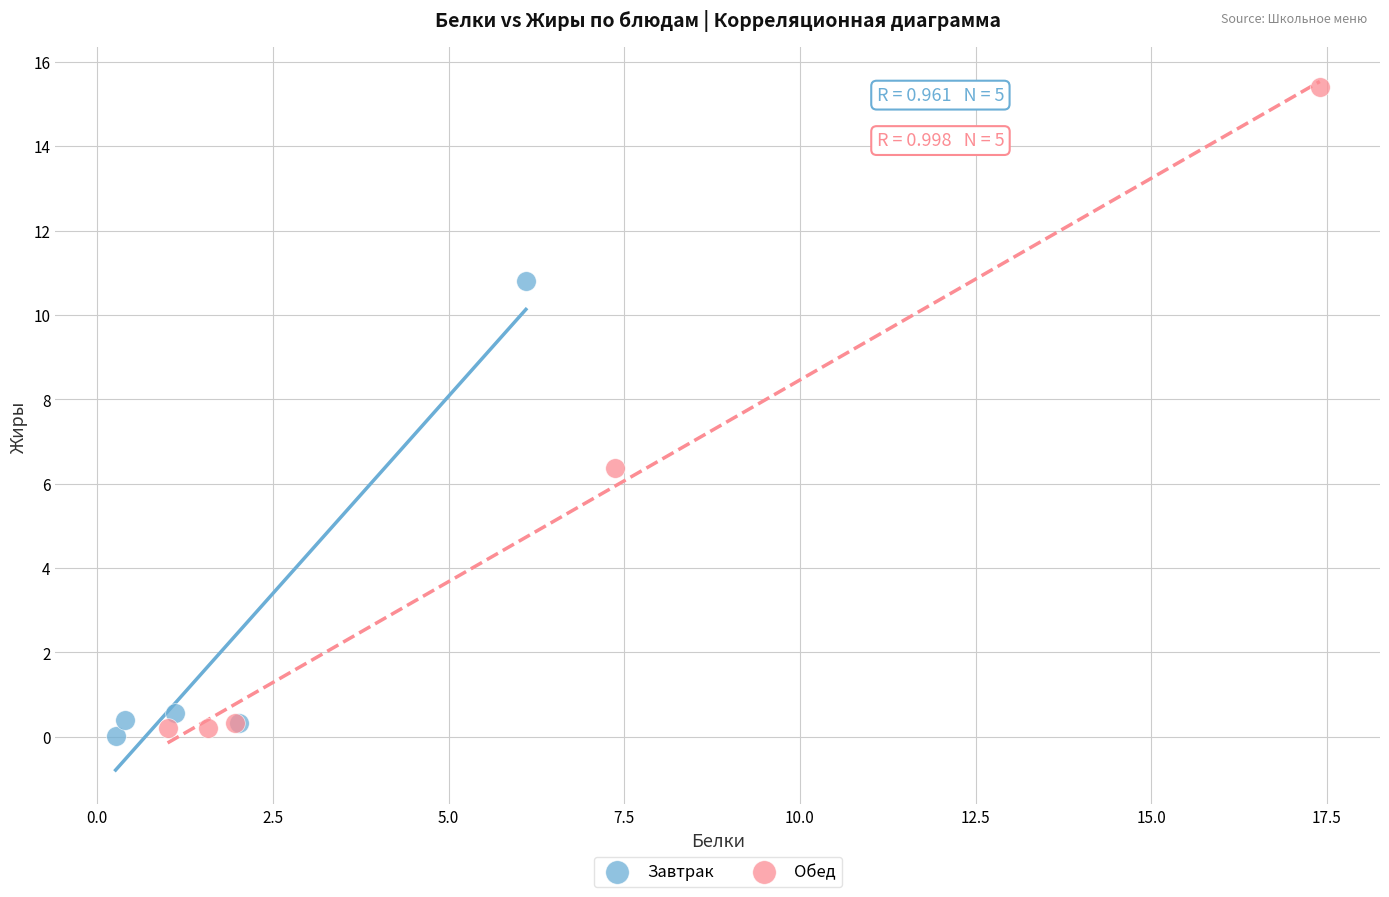

Which series has the largest Y range (max minus min)?

Обед